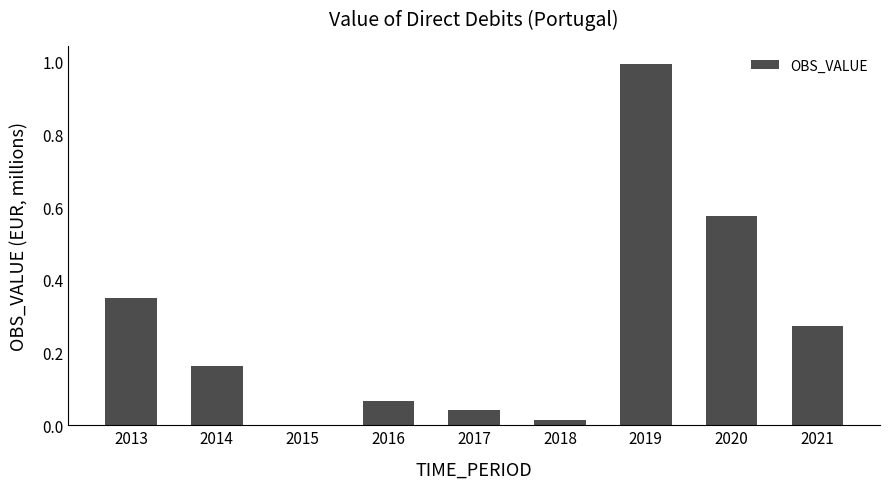

What is the sum of the values at 2016 and 2013?

0.4